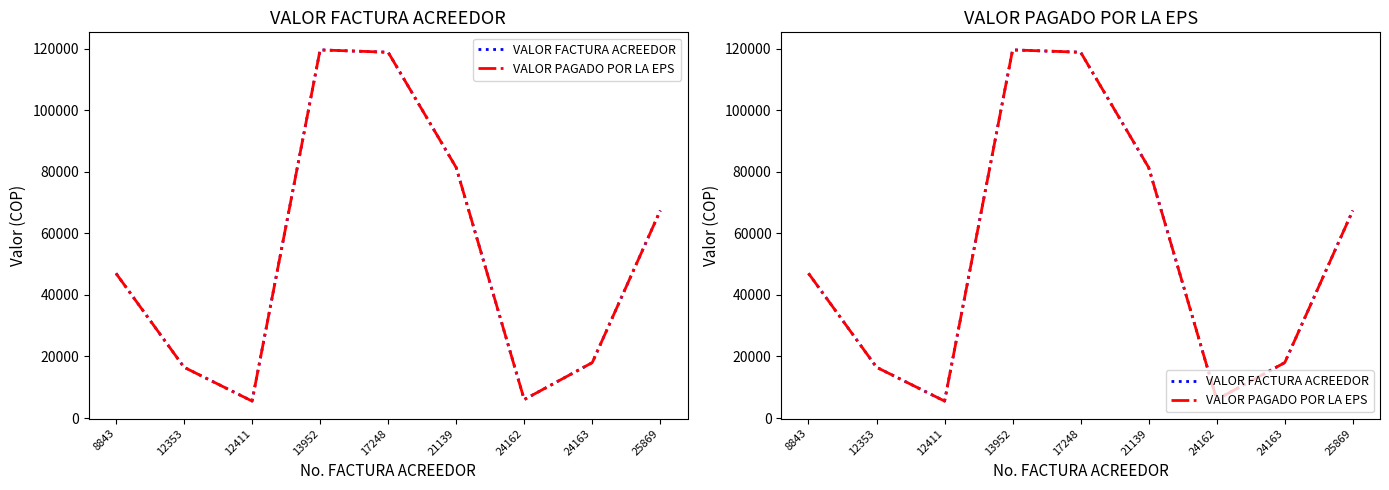

In VALOR FACTURA ACREEDOR, how many points are lower than both neighbors (excluding endpoints)?

2